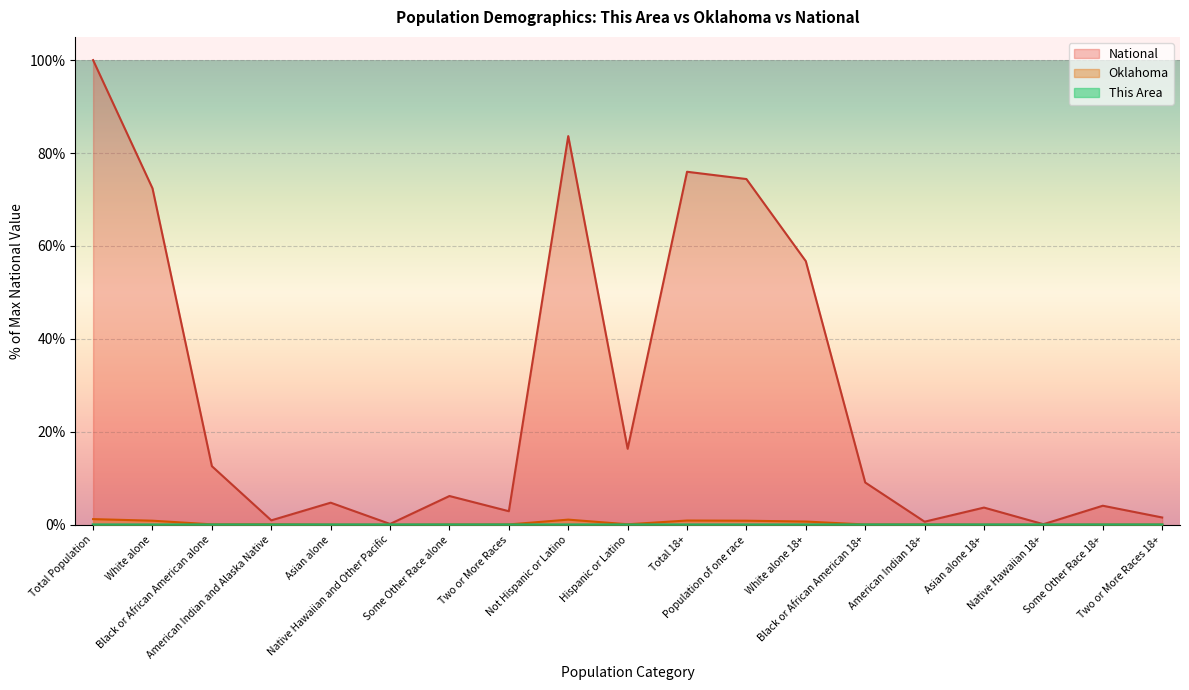

Reading left to right, list all the values displayed in this chart.

This Area: Total Population=0.0	White alone=0.0	Black or African American alone=0.0	American Indian and Alaska Native=0.0	Asian alone=0.0	Native Hawaiian and Other Pacific=0.0	Some Other Race alone=0.0	Two or More Races=0.0	Not Hispanic or Latino=0.0	Hispanic or Latino=0.0	Total 18+=0.0	Population of one race=0.0	White alone 18+=0.0	Black or African American 18+=0.0	American Indian 18+=0.0	Asian alone 18+=0.0	Native Hawaiian 18+=0.0	Some Other Race 18+=0.0	Two or More Races 18+=0.0
Oklahoma: Total Population=1.2	White alone=0.9	Black or African American alone=0.1	American Indian and Alaska Native=0.1	Asian alone=0.0	Native Hawaiian and Other Pacific=0.0	Some Other Race alone=0.1	Two or More Races=0.1	Not Hispanic or Latino=1.1	Hispanic or Latino=0.1	Total 18+=0.9	Population of one race=0.9	White alone 18+=0.7	Black or African American 18+=0.1	American Indian 18+=0.1	Asian alone 18+=0.0	Native Hawaiian 18+=0.0	Some Other Race 18+=0.0	Two or More Races 18+=0.0
National: Total Population=100.0	White alone=72.4	Black or African American alone=12.6	American Indian and Alaska Native=0.9	Asian alone=4.8	Native Hawaiian and Other Pacific=0.2	Some Other Race alone=6.2	Two or More Races=2.9	Not Hispanic or Latino=83.7	Hispanic or Latino=16.3	Total 18+=76.0	Population of one race=74.4	White alone 18+=56.7	Black or African American 18+=9.1	American Indian 18+=0.7	Asian alone 18+=3.7	Native Hawaiian 18+=0.1	Some Other Race 18+=4.1	Two or More Races 18+=1.6